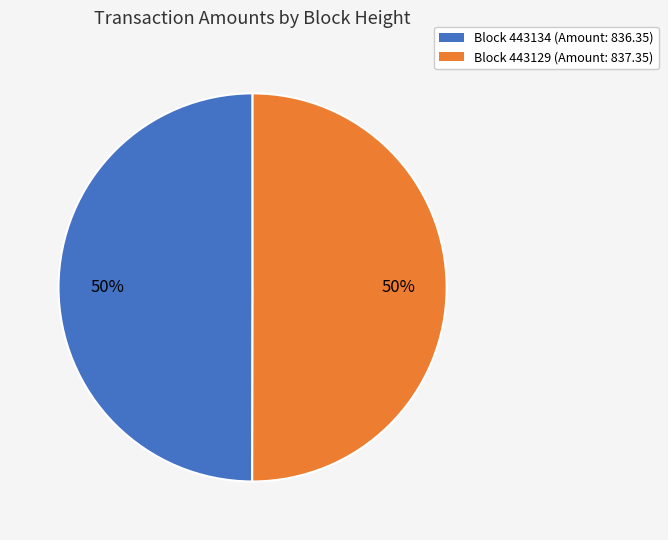

Count the number of slices in the pie.

2